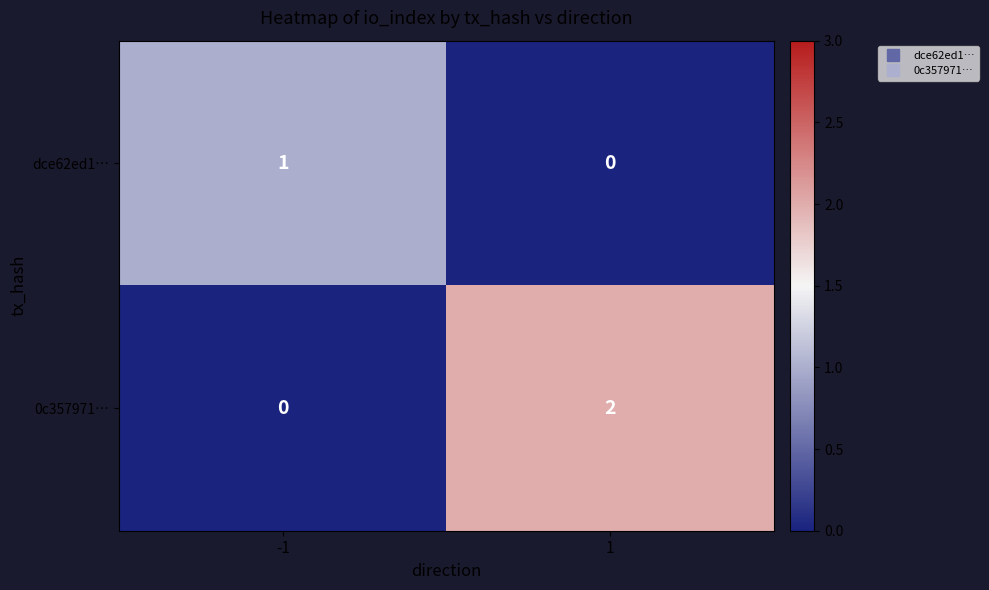

Reading right to left, extract all data points from this chart.

dce62ed1…: 1=0	-1=1
0c357971…: 1=2	-1=0